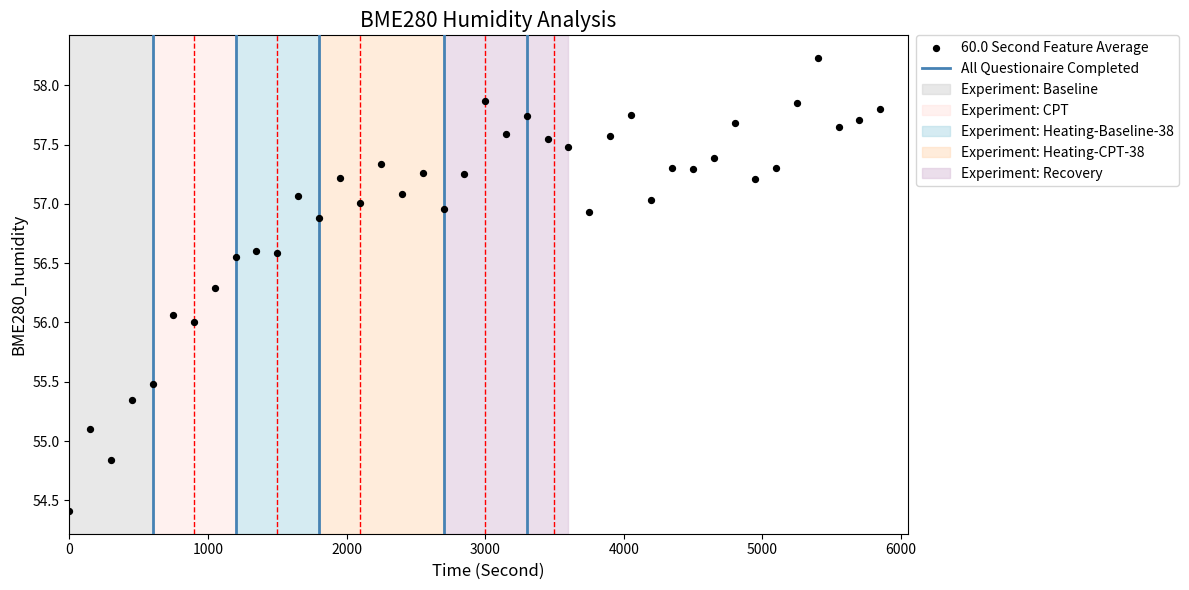

What is the range of X values (max minus min)?

5850.0